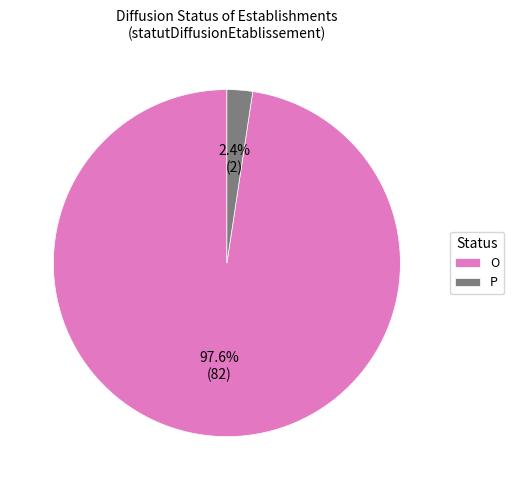

Between P and O, which is larger?

O